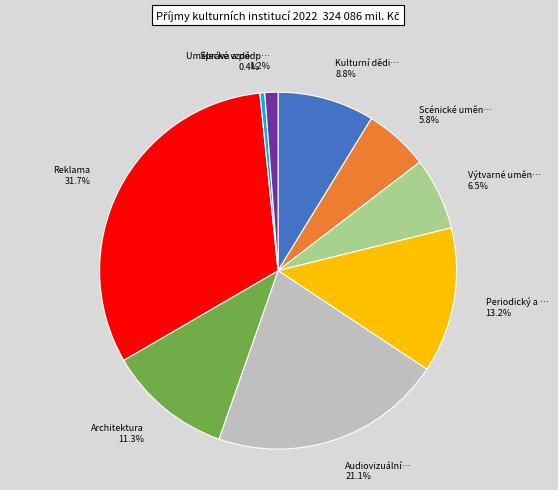

Count the number of slices in the pie.

9